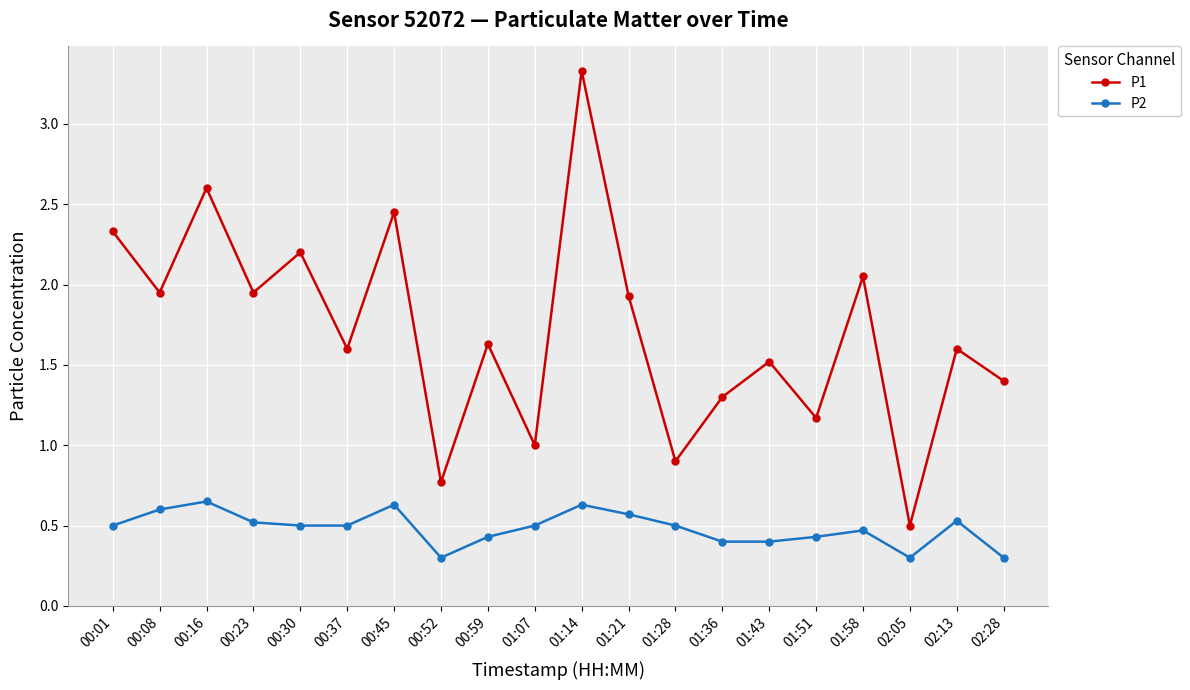

Does the chart have visible grid lines?

Yes